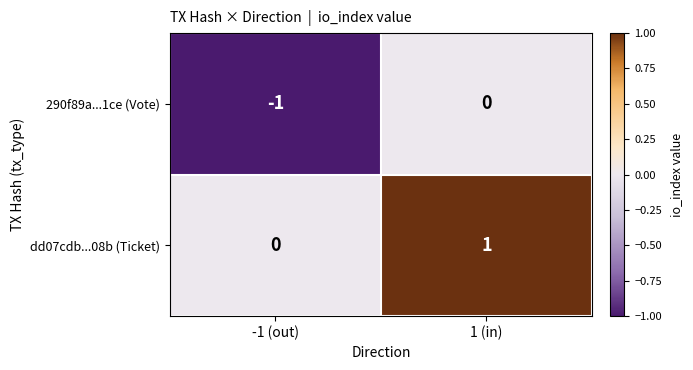

Rank the series by their maximum value, from lowest to highest.

290f89a...1ce (Vote), dd07cdb...08b (Ticket)